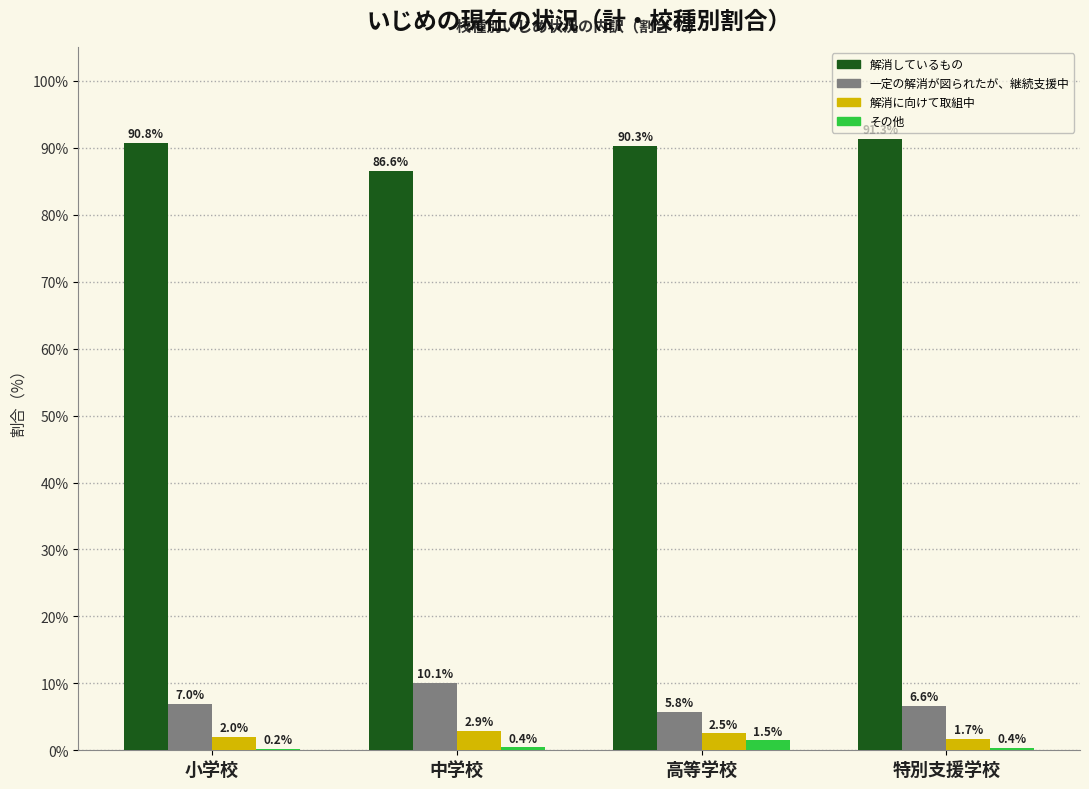

At which category does the chart reach its peak across all series?

特別支援学校